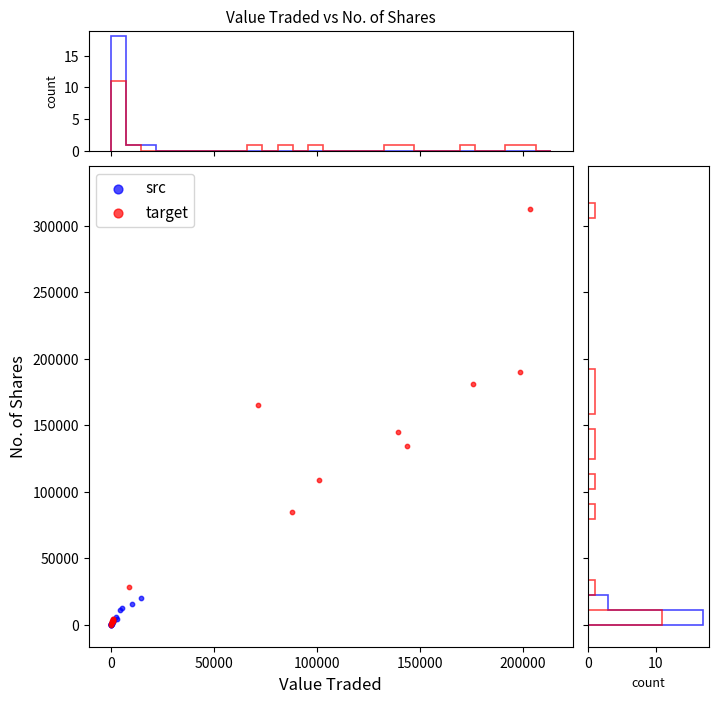

Which series has the largest Y range (max minus min)?

target